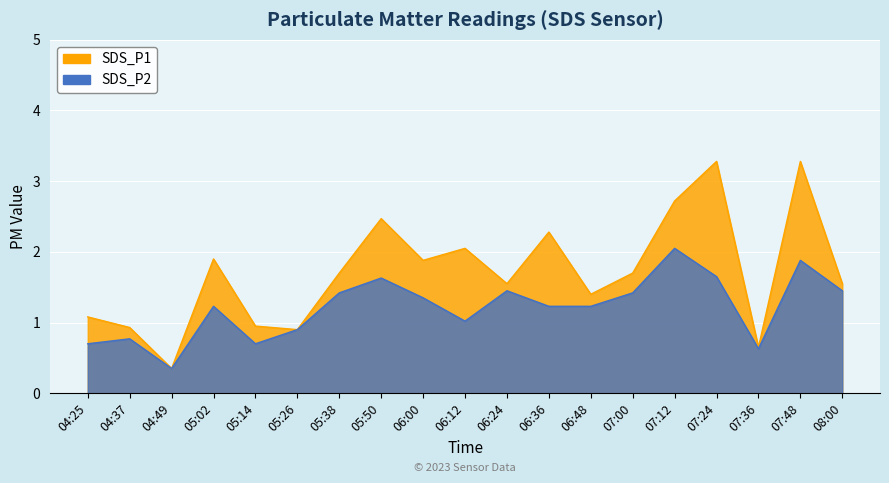

List the labels in order of SDS_P1 value, largest first.

07:24, 07:48, 07:12, 05:50, 06:36, 06:12, 05:02, 06:00, 05:38, 07:00, 06:24, 08:00, 06:48, 04:25, 05:14, 04:37, 05:26, 07:36, 04:49